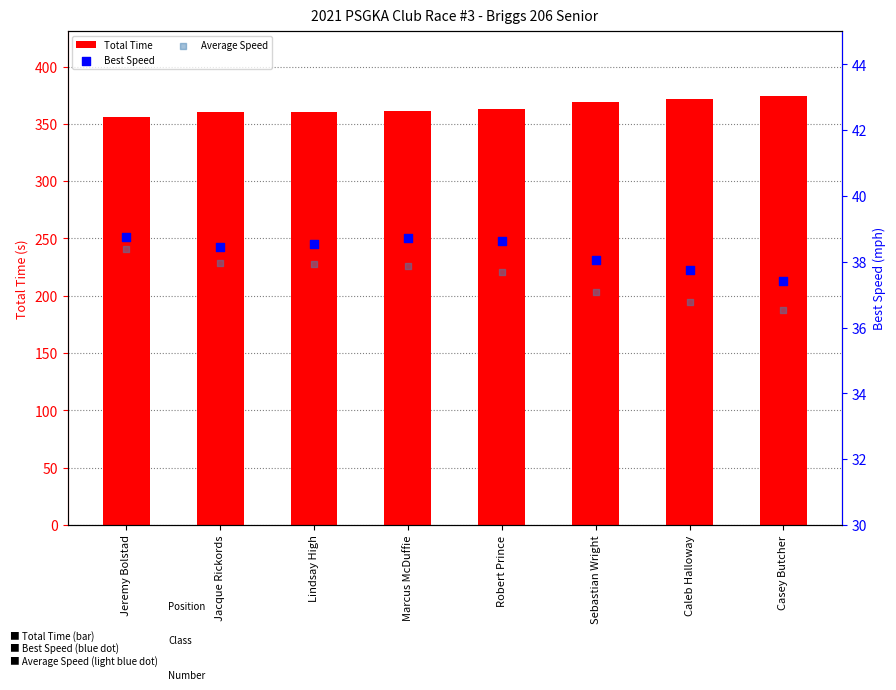

Which series contains the highest Y value?

Total Time